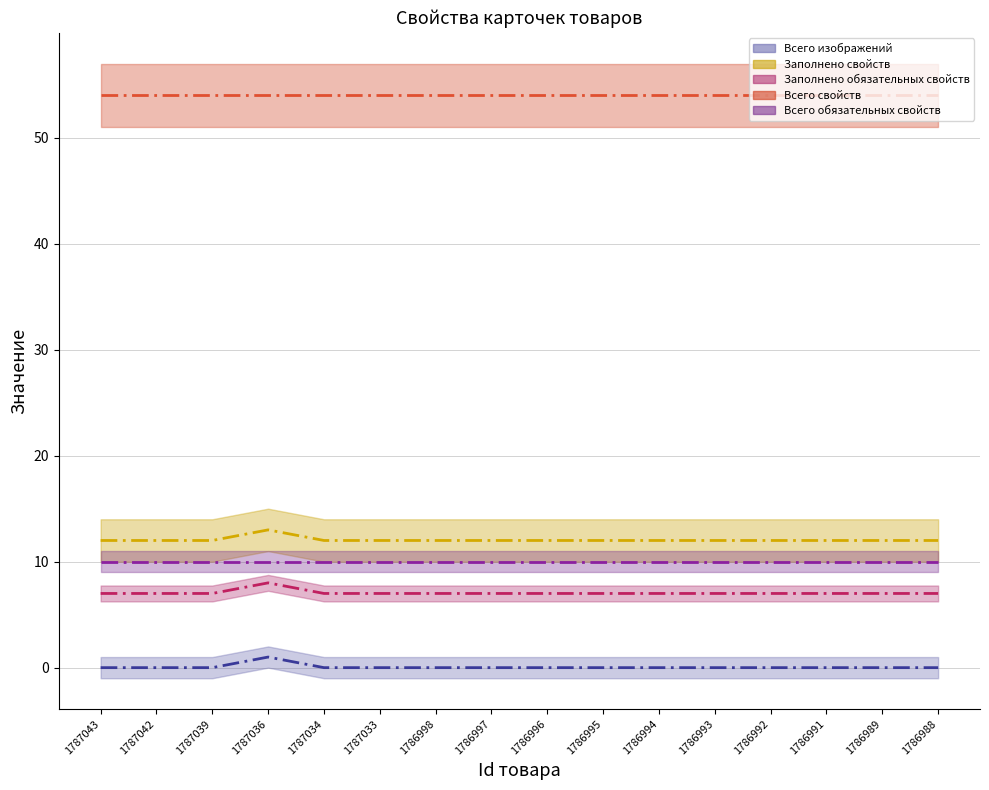

Between 1786993 and 1787033, which is larger?

1786993